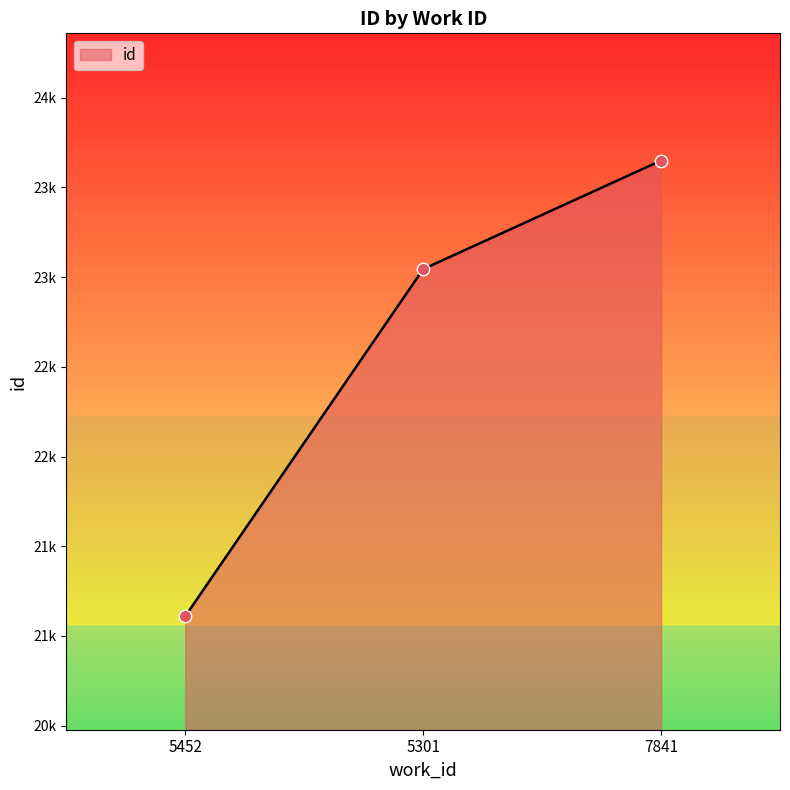

Does the chart have visible grid lines?

No